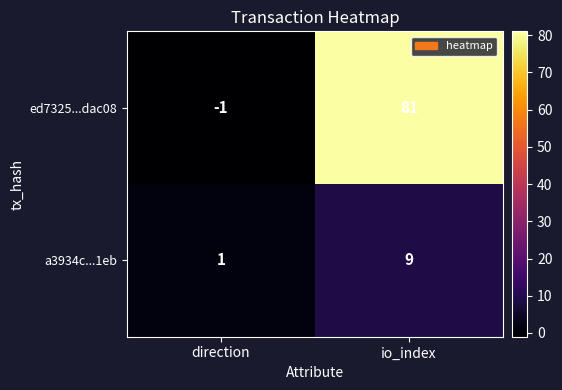

Which series has the largest range (max minus min)?

ed7325...dac08